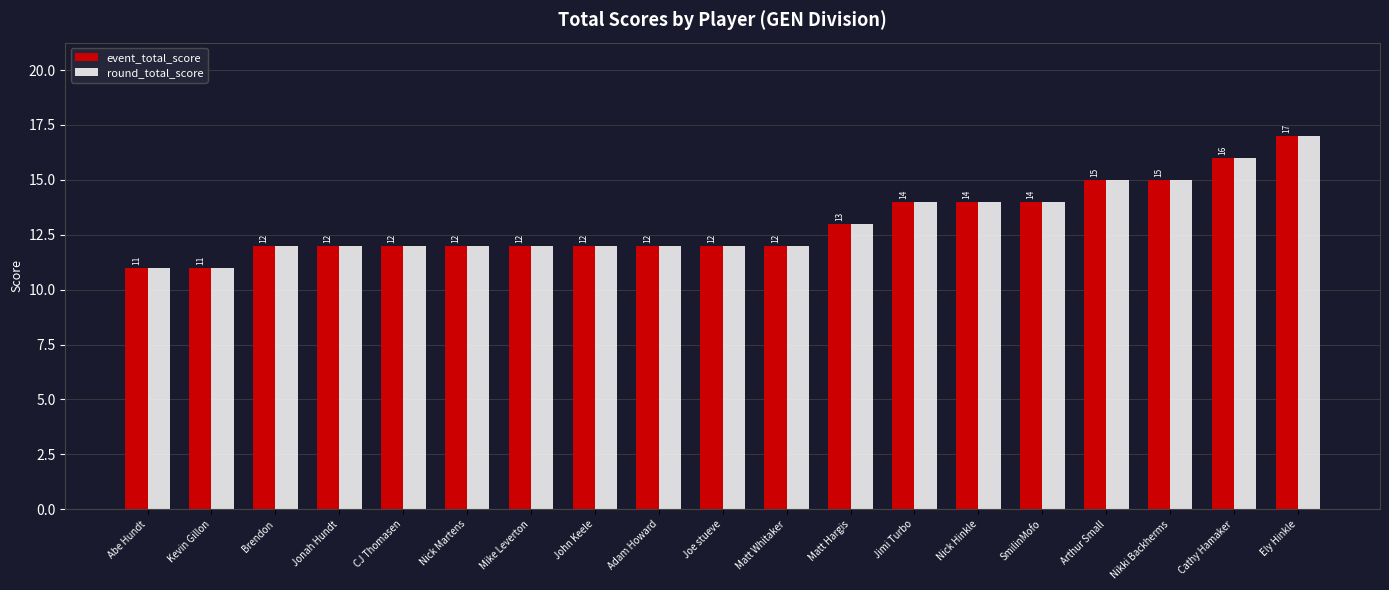

What is the sum of the round_total_score values at Ely Hinkle and Kevin Gillon?

28